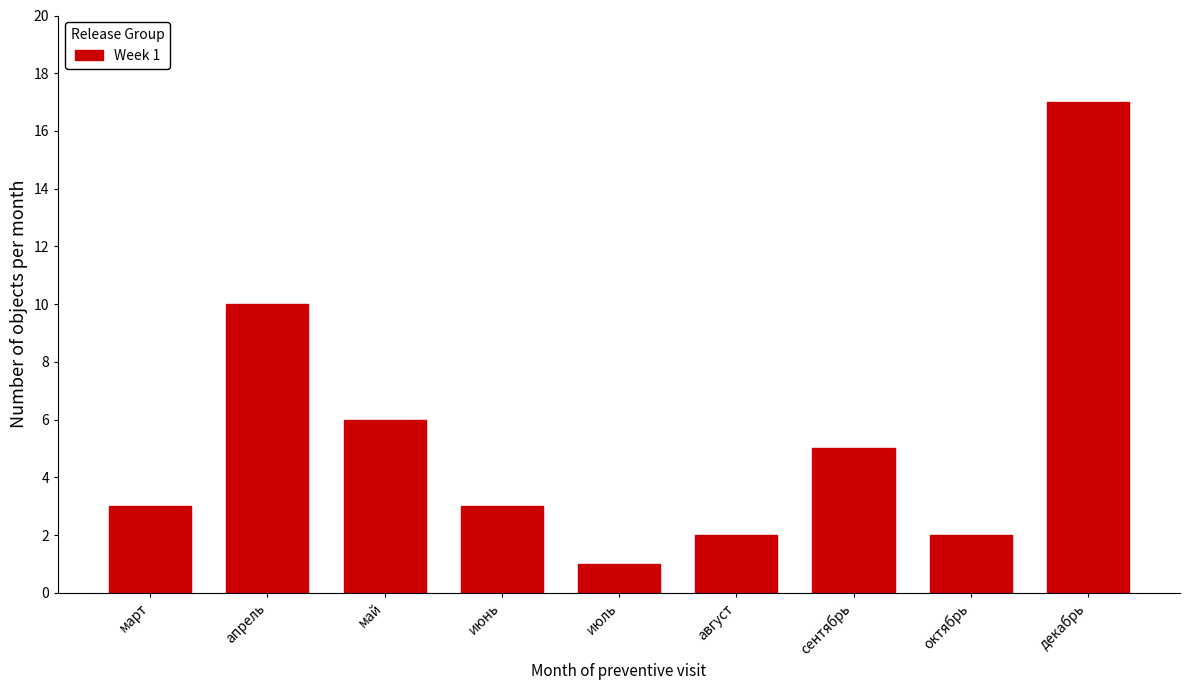

Reading left to right, what are all the values shown in this chart?

март=3	апрель=10	май=6	июнь=3	июль=1	август=2	сентябрь=5	октябрь=2	декабрь=17